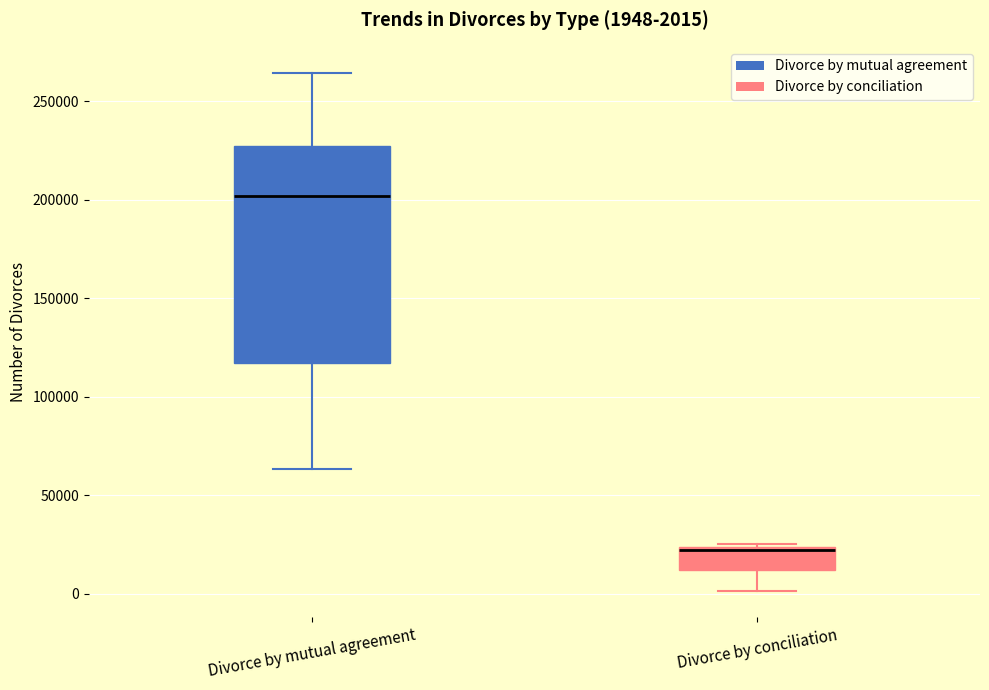

Which box is the tallest, from its lower edge to its upper edge?

Divorce by mutual agreement